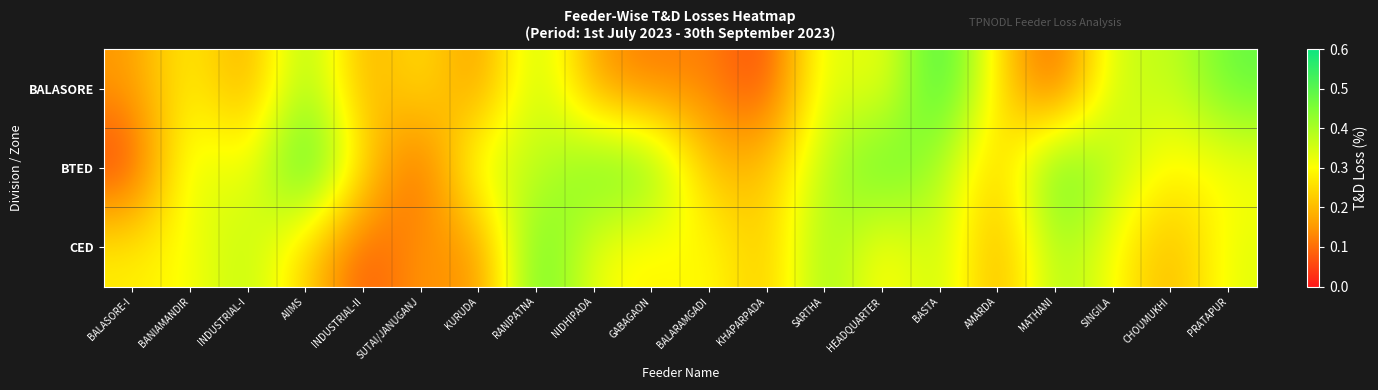

What is the total value across all series at MATHANI?

1.0